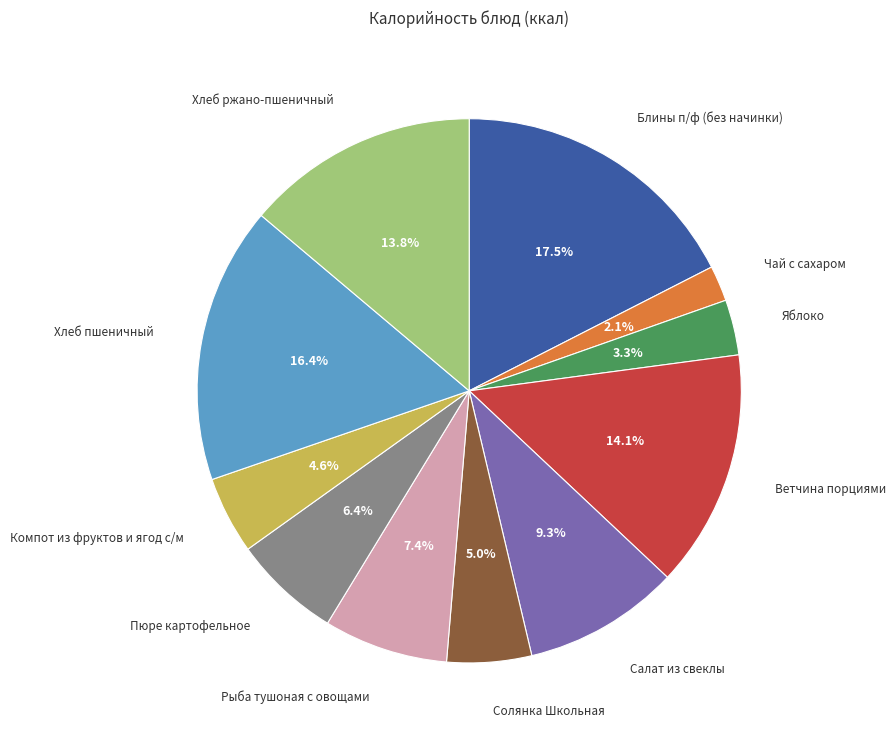

Is there a majority slice in this chart?

No